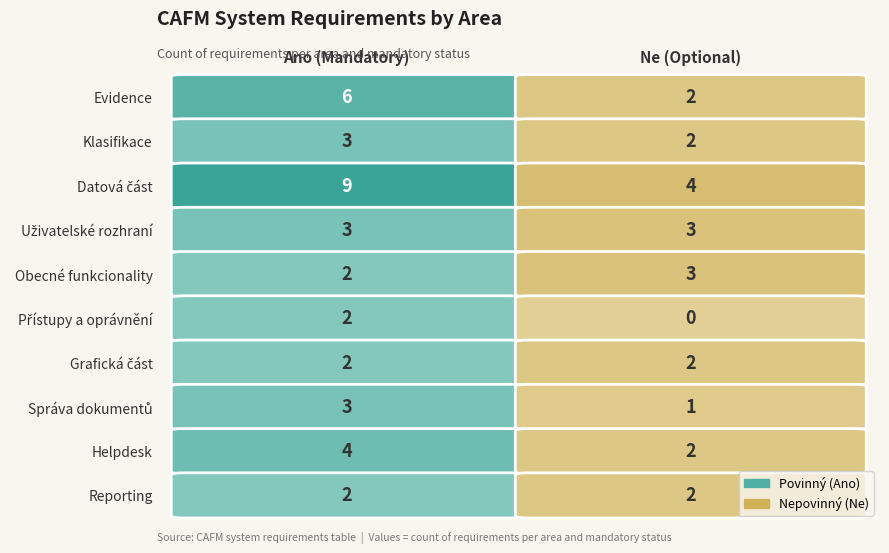

Reading right to left, what are all the values shown in this chart?

Evidence: 2	6
Klasifikace: 2	3
Datová část: 4	9
Uživatelské rozhraní: 3	3
Obecné funkcionality: 3	2
Přístupy a oprávnění: 0	2
Grafická část: 2	2
Správa dokumentů: 1	3
Helpdesk: 2	4
Reporting: 2	2